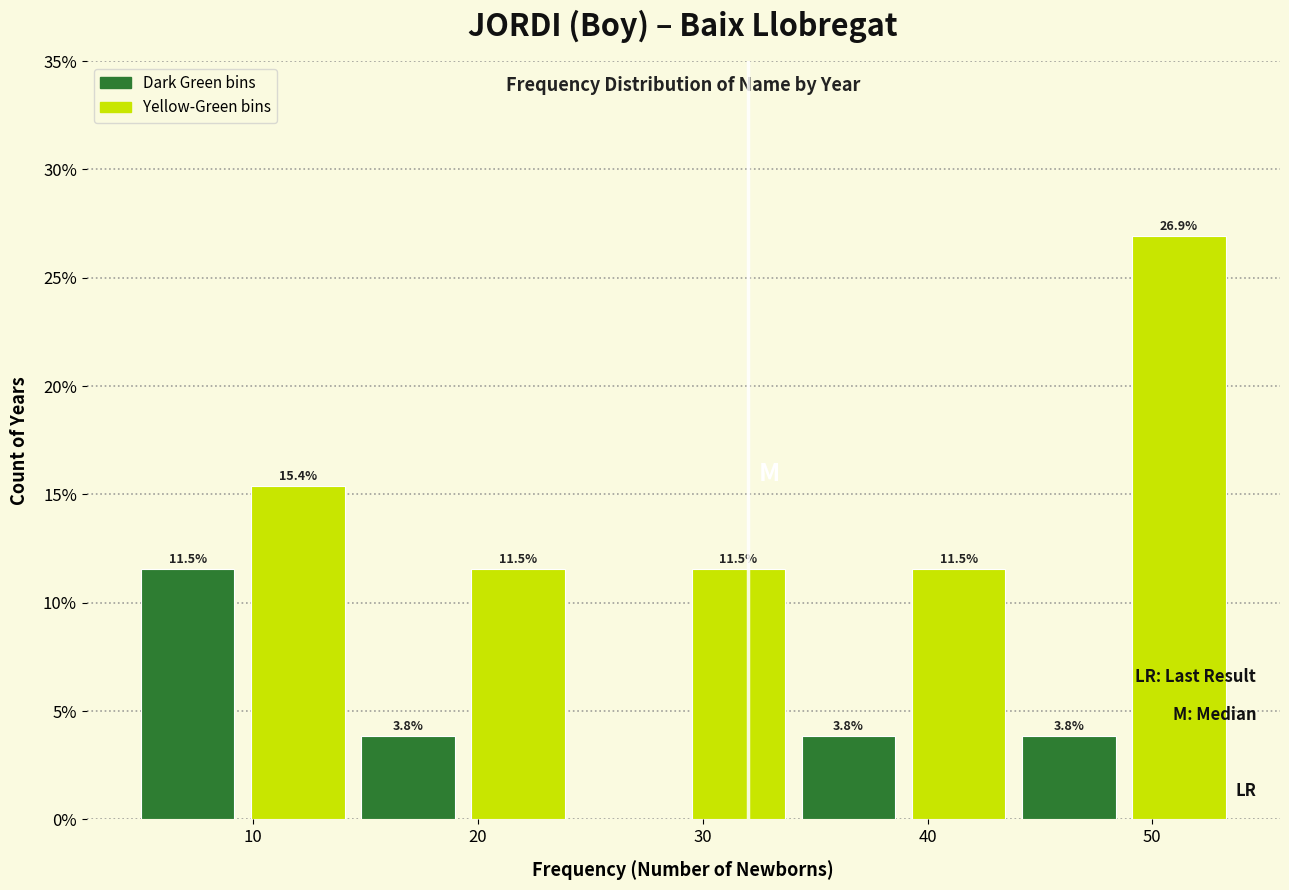

Over which range of the x-axis is the bar tallest?

49.1 to 54.0